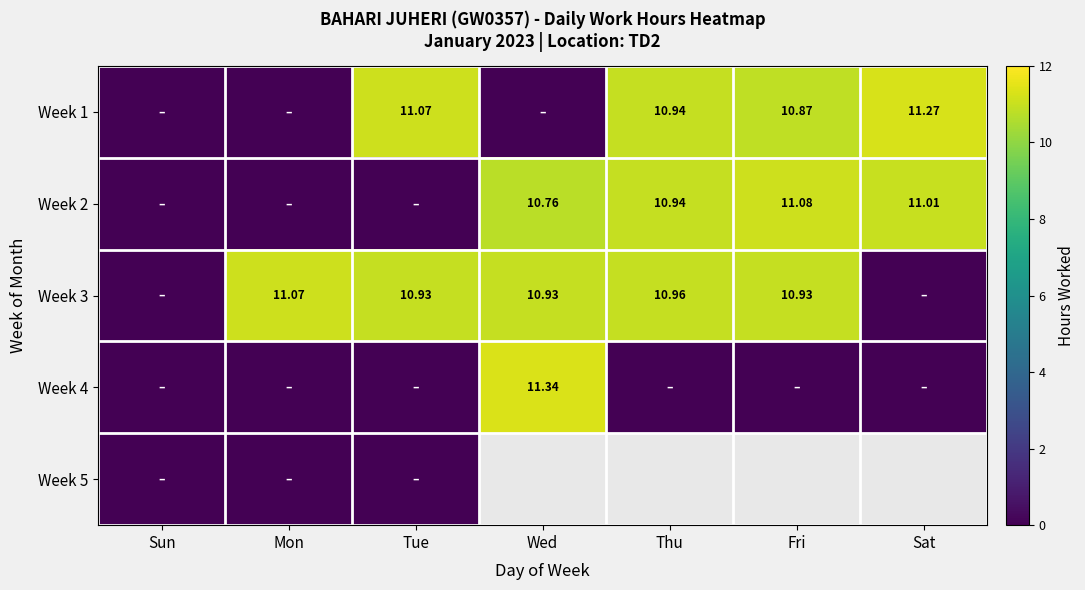

What is the difference between the maximum and second lowest values in the Week 4 series?

11.3